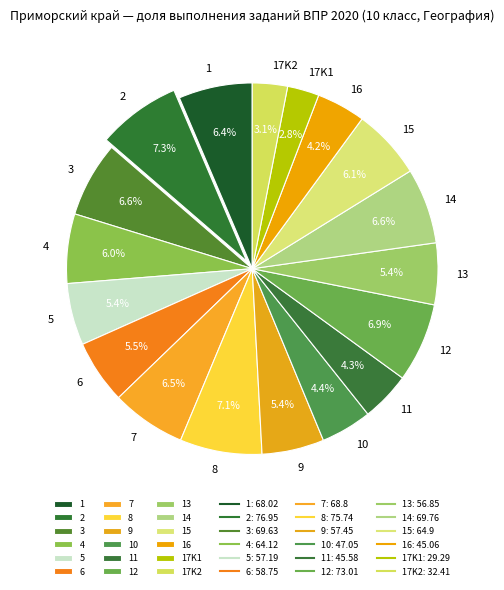

Is it true that 4 is 1% of the pie?

False